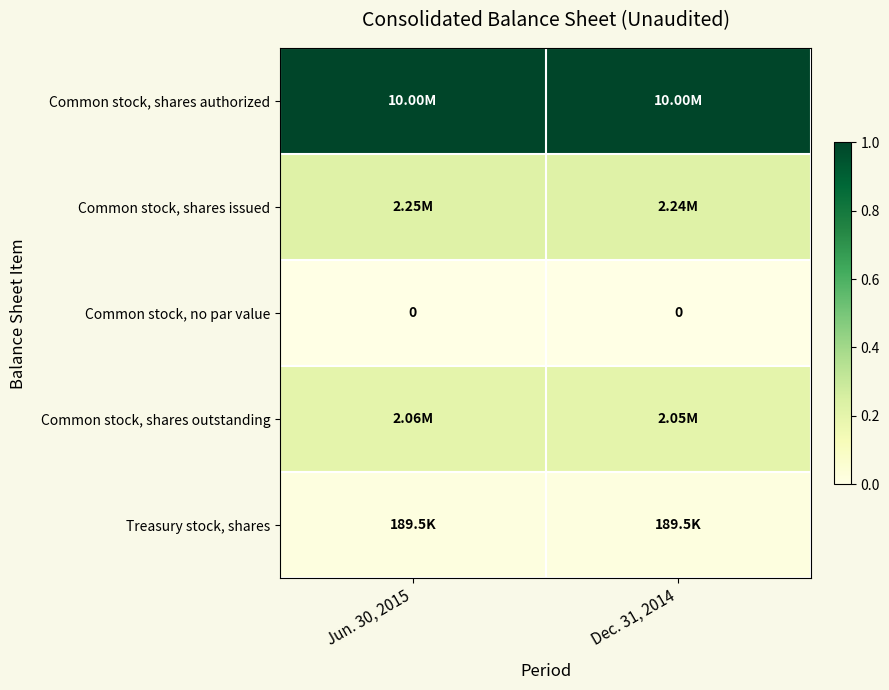

How many distinct data groups are displayed?

5